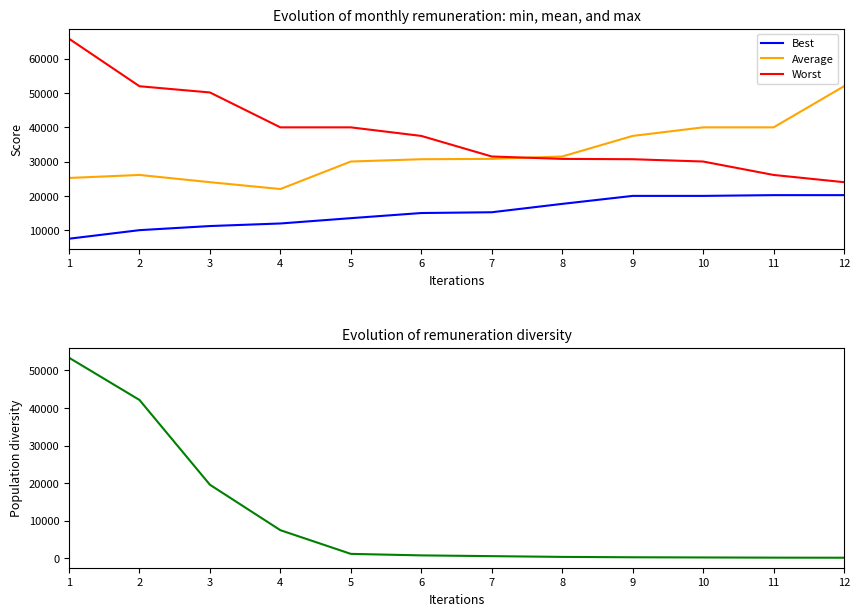

True or false: Best has more than 1 points higher than both neighbors.

False